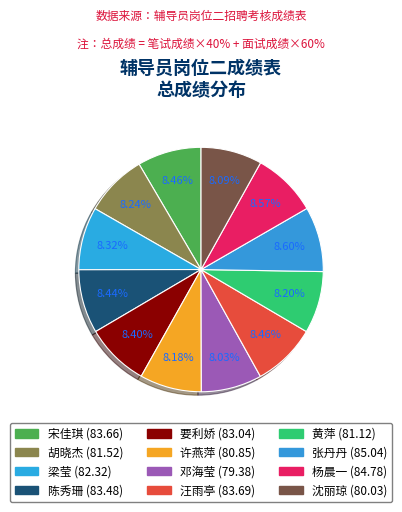

Count the number of slices in the pie.

12